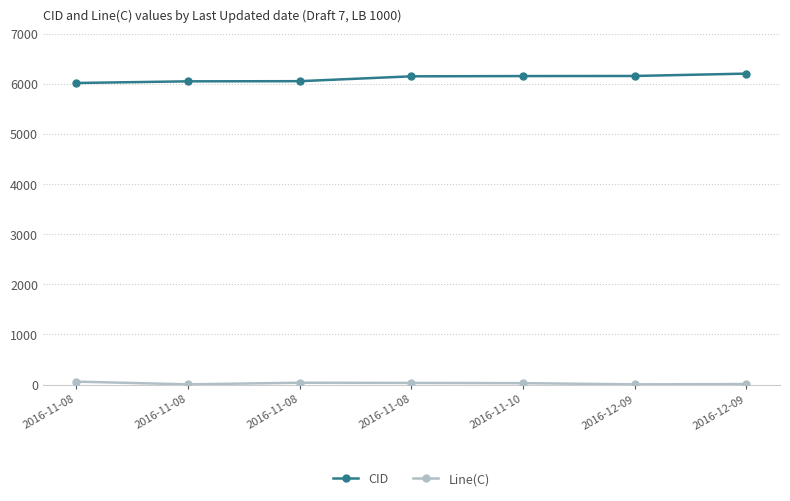

At which label does Line(C) first exceed 28?

2016-11-08